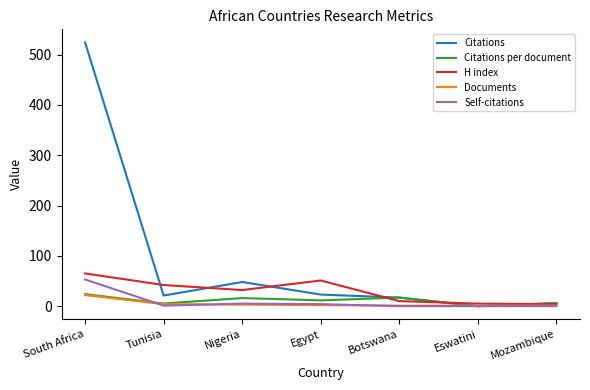

At how many categories does at least one series exceed 410?

1